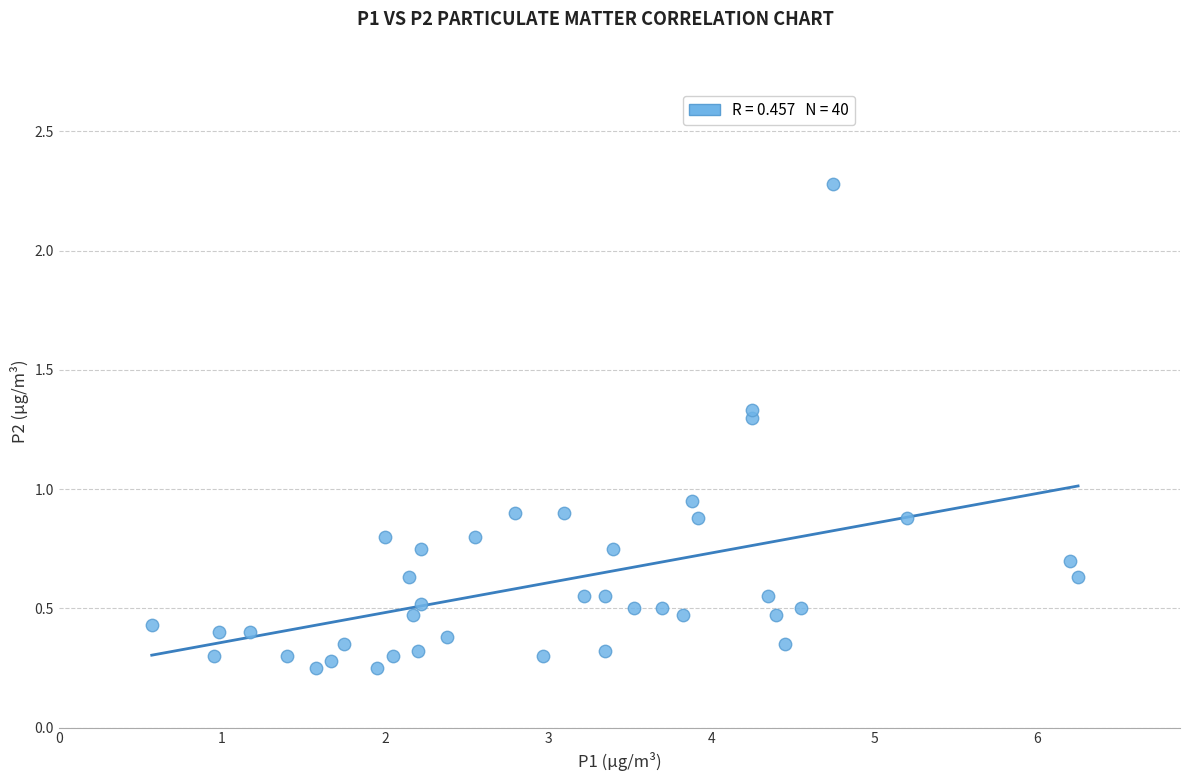

What is the range of Y values (max minus min)?

2.0